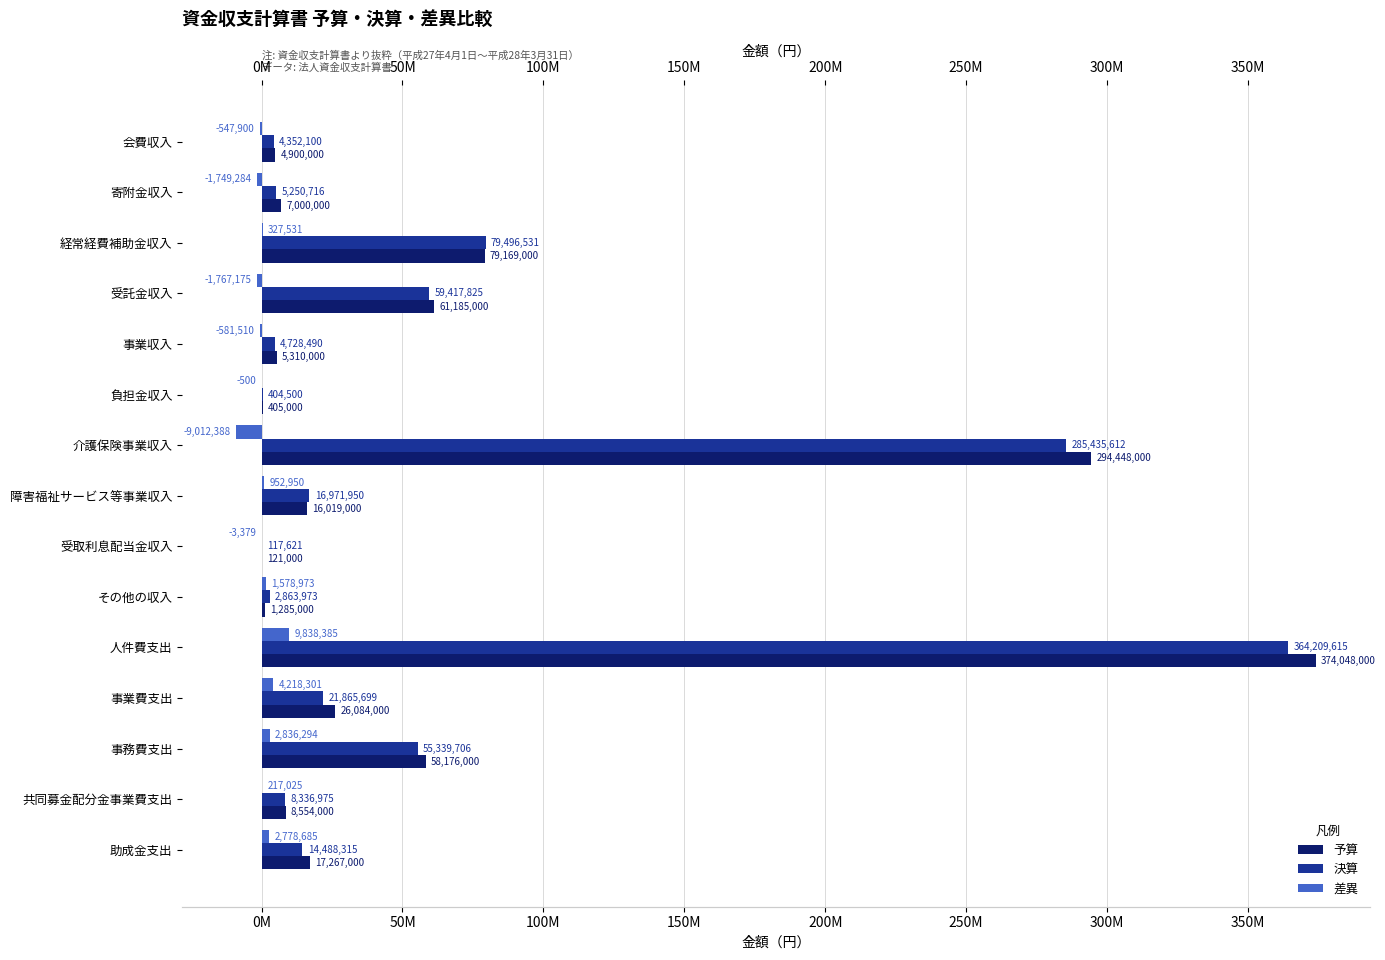

The value of 差異 at 共同募金配分金事業費支出 is 217025. True or false?

True